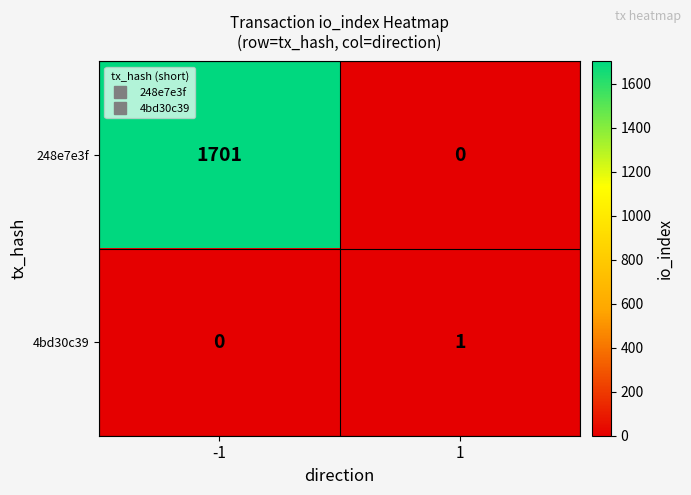

Rank the series at 1 from highest to lowest value.

4bd30c39, 248e7e3f